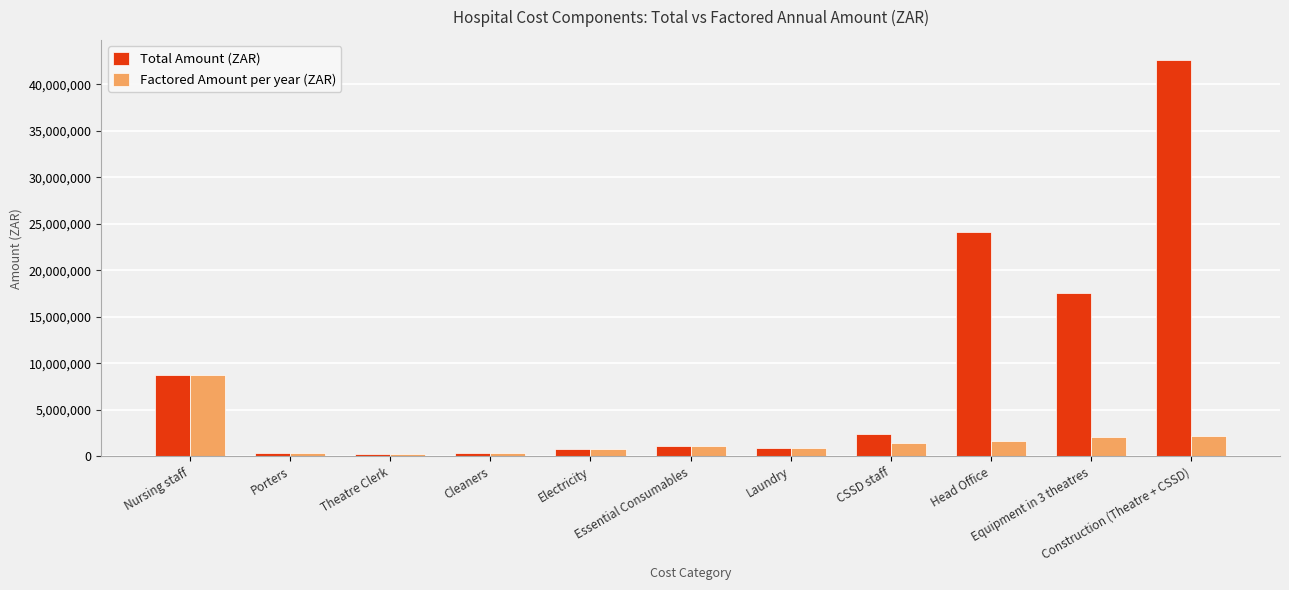

What is the value of the Factored Amount per year (ZAR) bar at the 10th from the left?

2059440.2